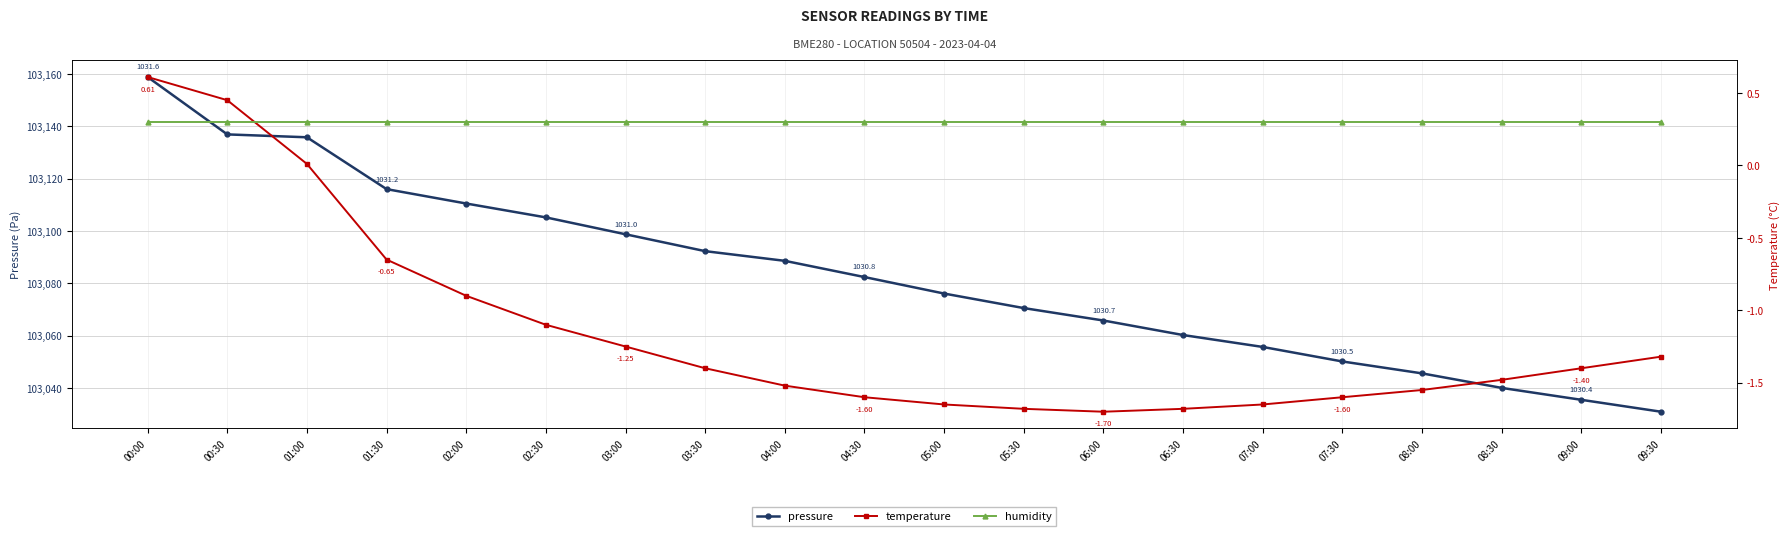

How many lines are shown in the chart?

3